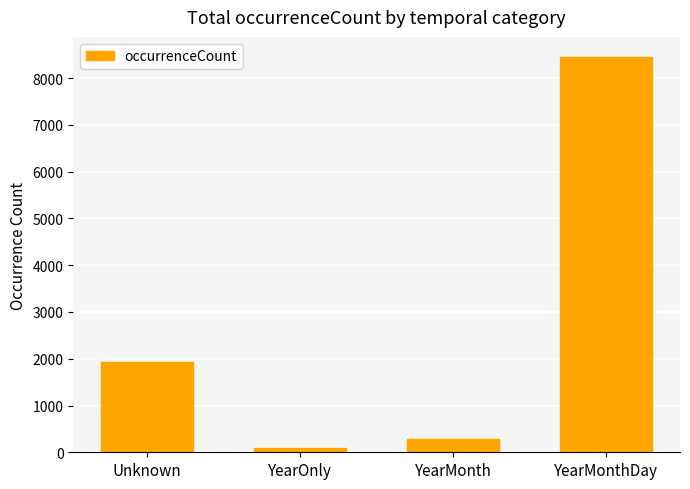

Reading left to right, transcribe all the data shown in this chart.

1924	89	285	8458